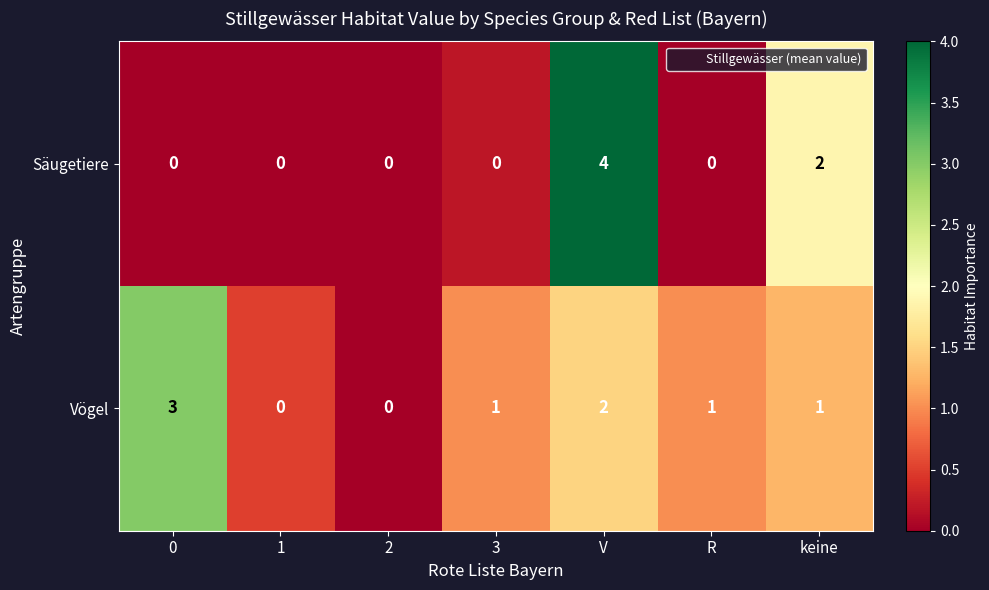

Is it true that Vögel equals 1 at keine?

True